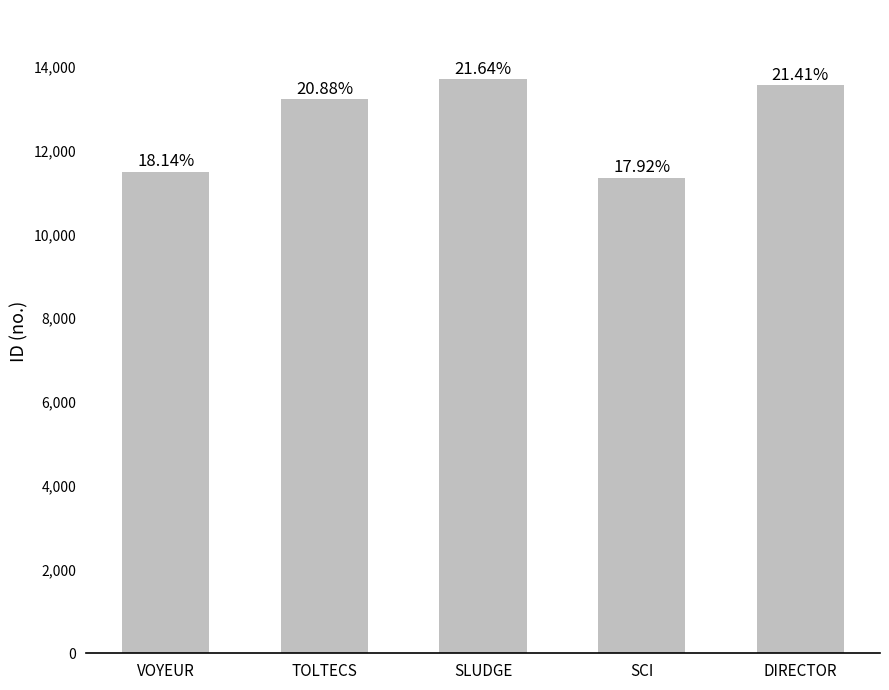

At which label does the data first exceed 13231?

SLUDGE